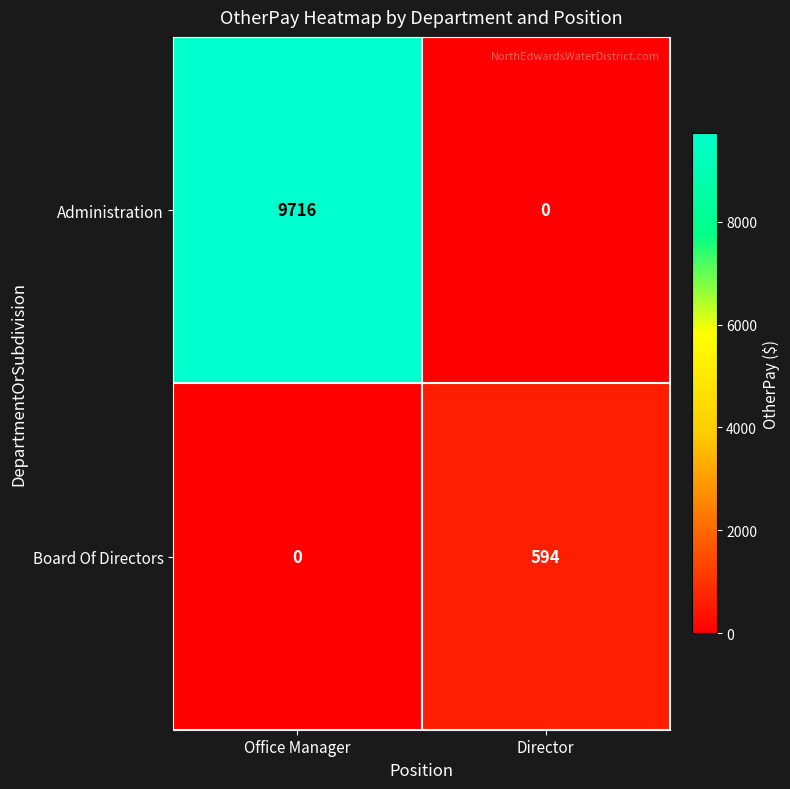

List the series in order of their peak value, highest first.

Administration, Board Of Directors